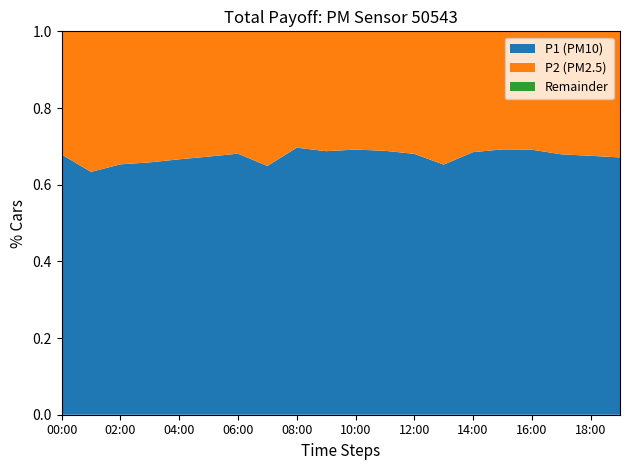

What is the total value across all series at 04:00?

1.0